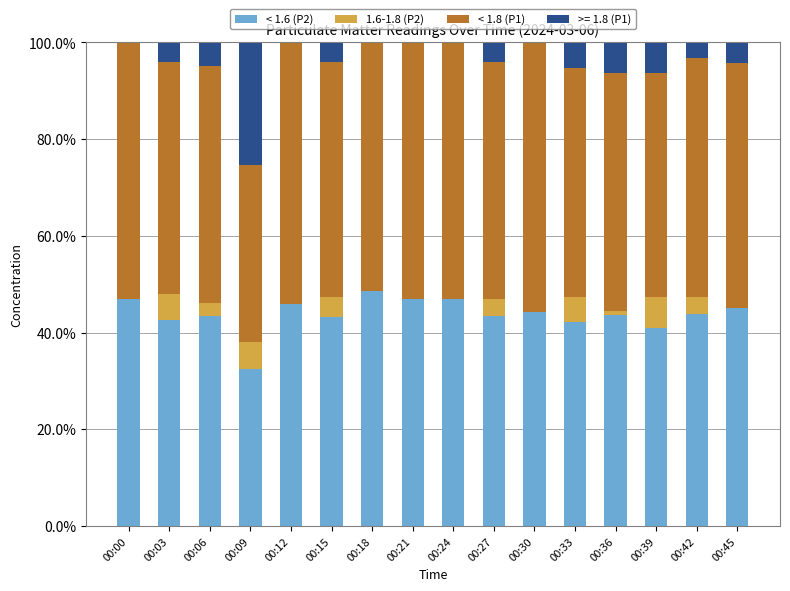

Are the bars grouped side by side (vs. stacked)?

No